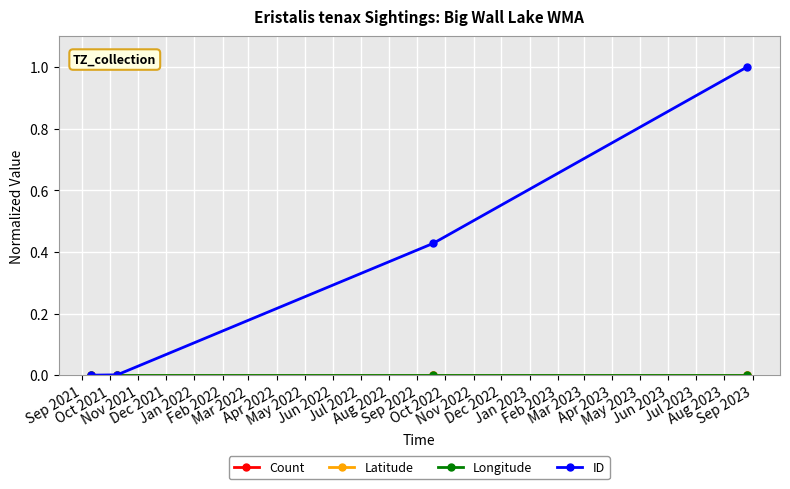

True or false: Latitude and Longitude cross at least once.

False